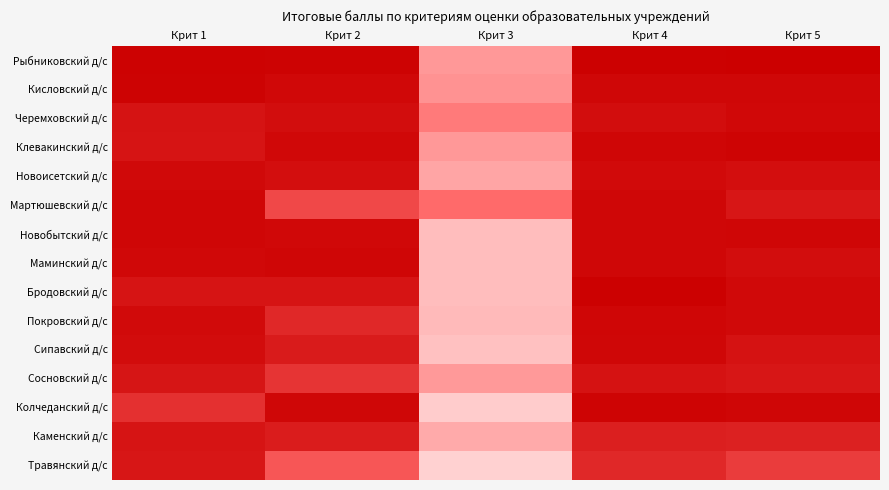

What is the maximum value shown in the chart?

100.0